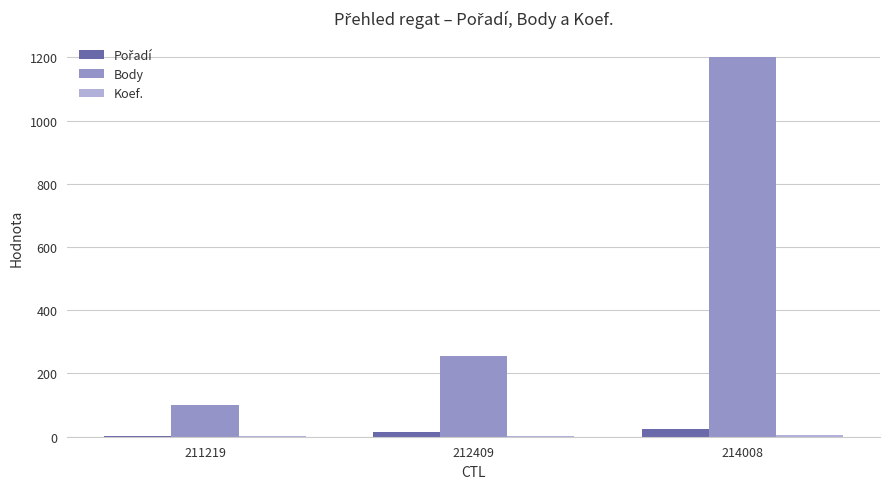

How many groups of bars are there?

3